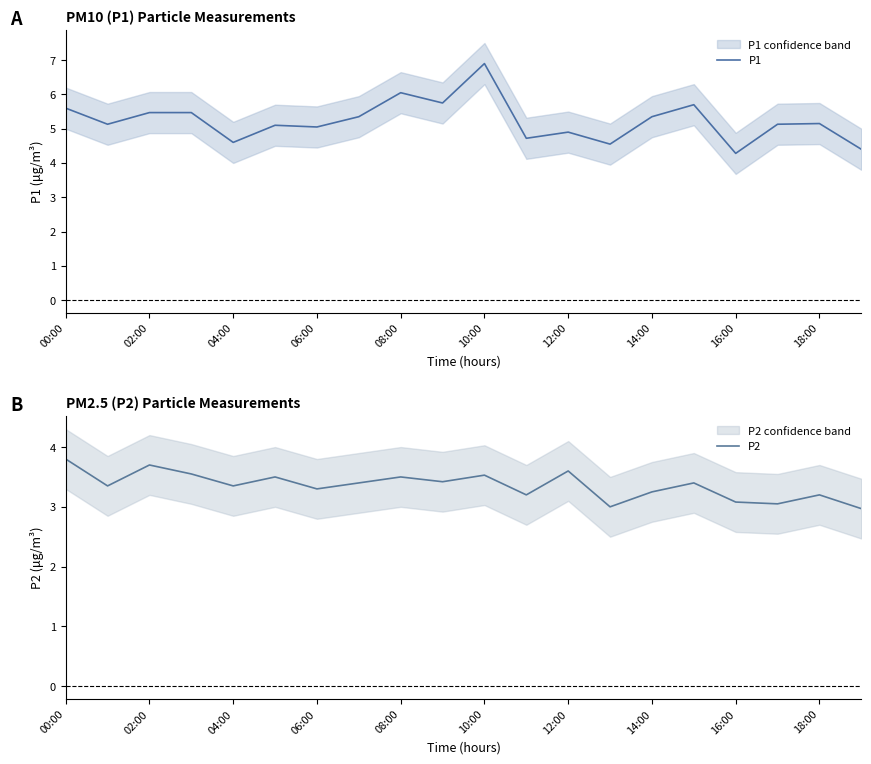

What is the label of the 16th point from the left?

15